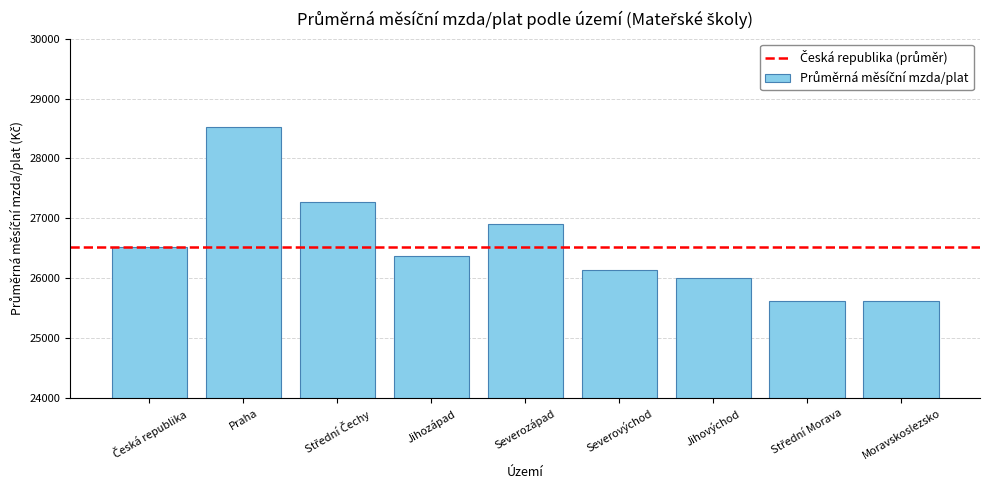

What is the greatest value displayed?

28527.3